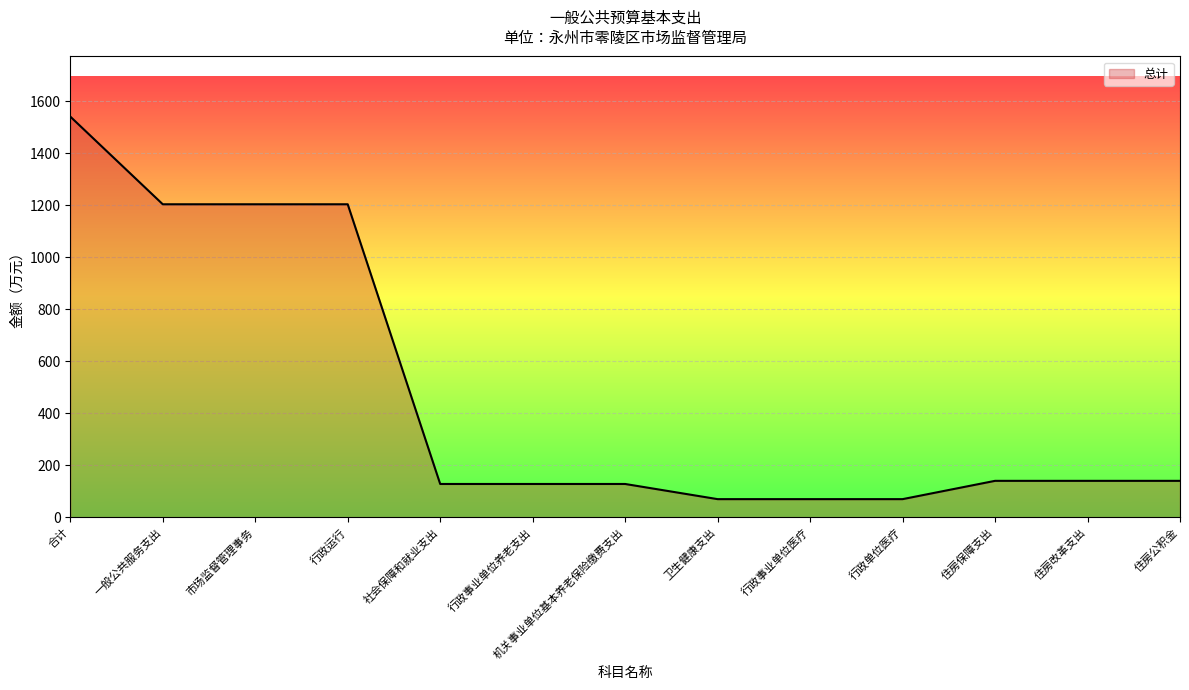

Does the chart display data point markers on the line(s)?

No